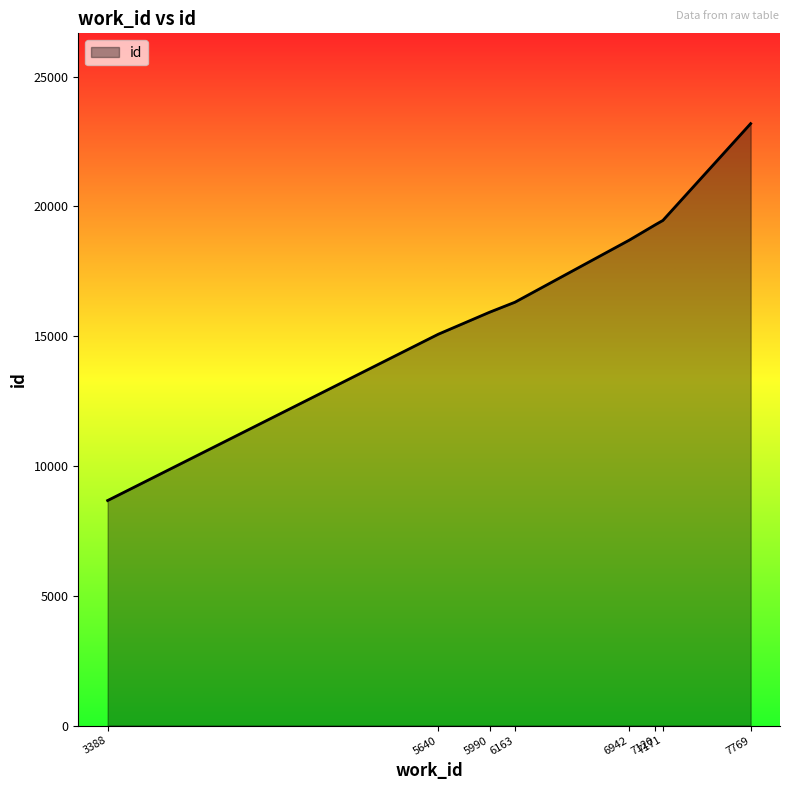

Reading left to right, transcribe all the data shown in this chart.

3388=8670	5640=15076	5990=15925	6163=16311	6942=18703	7120=19297	7171=19462	7769=23192